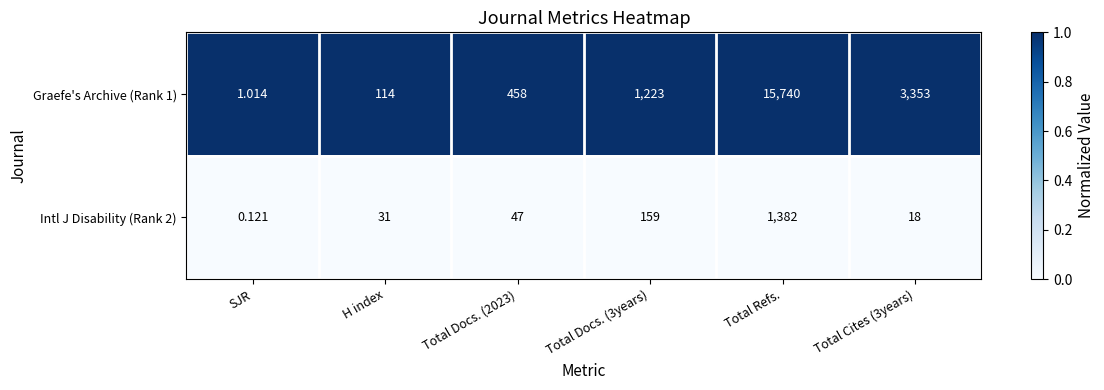

Is the value of Intl J Disability (Rank 2) at Total Docs. (2023) greater than the value of Graefe's Archive (Rank 1) at SJR?

Yes